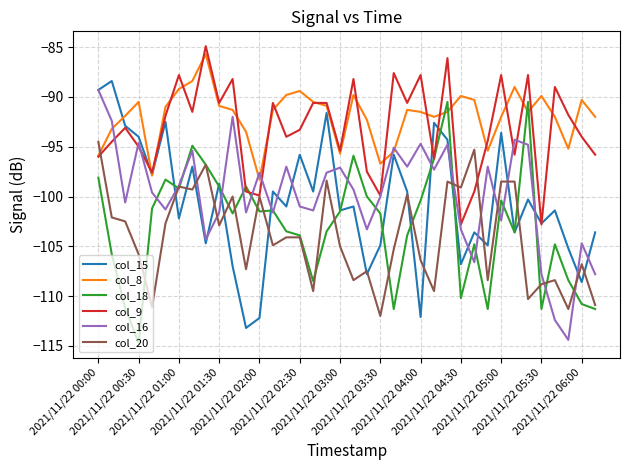

After their last crossing, which series has the higher values: col_15 or col_18?

col_15